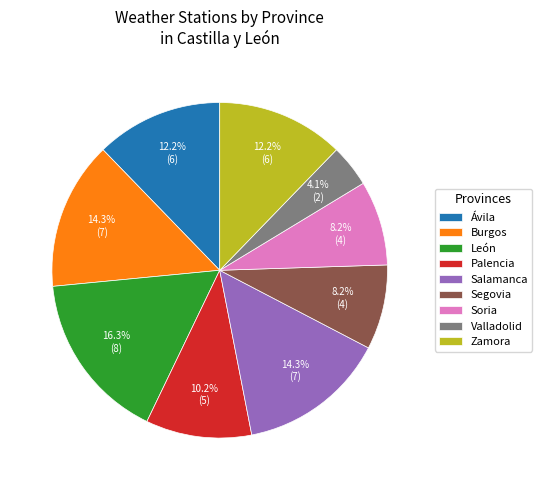

Count the number of slices in the pie.

9